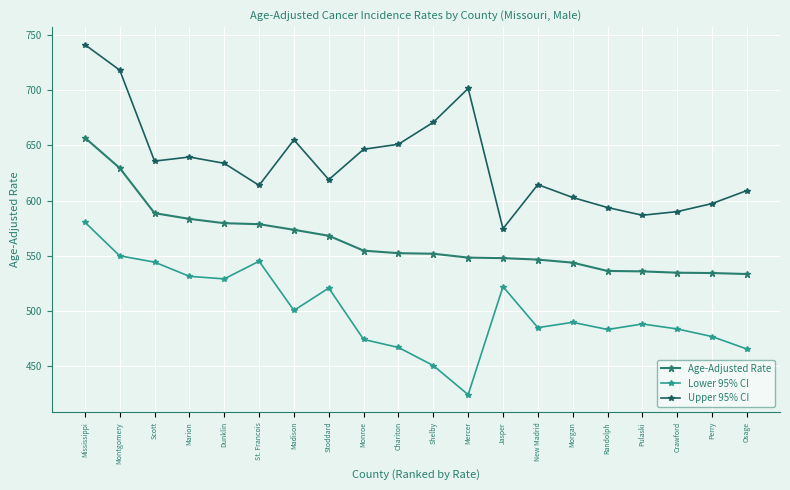

At which label is Age-Adjusted Rate closest to 595?

Scott